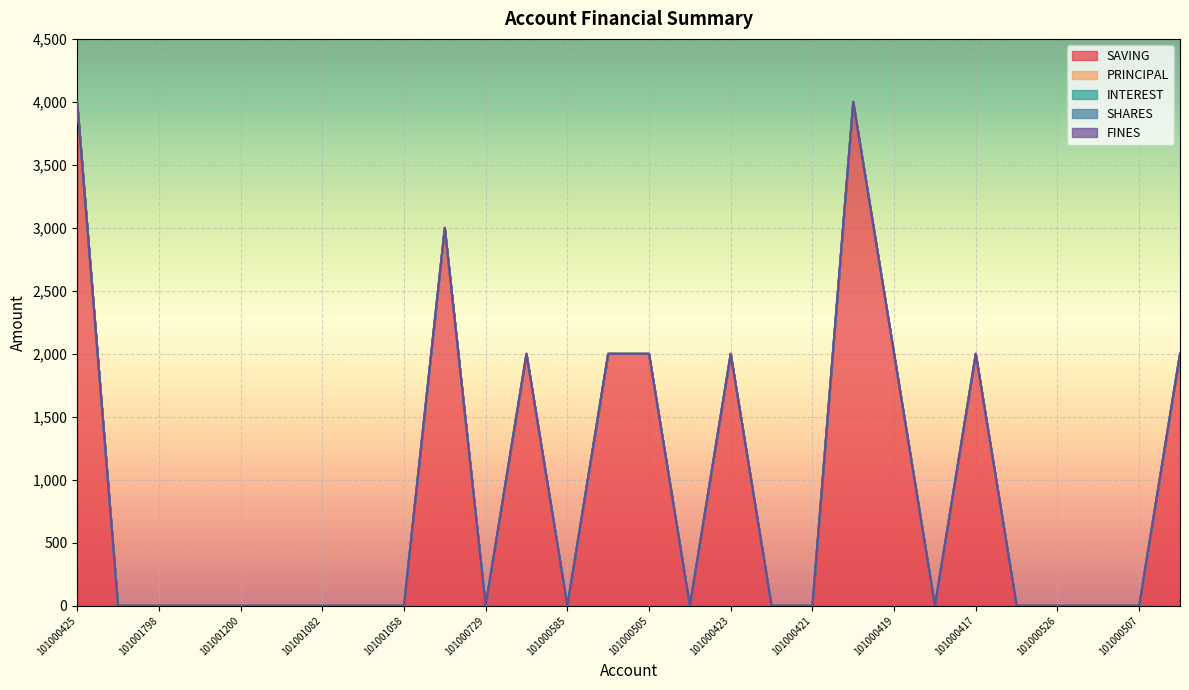

Reading left to right, what are all the values shown in this chart?

SAVING: 4000	0	0	0	0	0	0	0	0	3000	0	2000	0	2000	2000	0	2000	0	0	4000	2000	0	2000	0	0	0	0	2000
PRINCIPAL: 0	0	0	0	0	0	0	0	0	0	0	0	0	0	0	0	0	0	0	0	0	0	0	0	0	0	0	0
INTEREST: 0	0	0	0	0	0	0	0	0	0	0	0	0	0	0	0	0	0	0	0	0	0	0	0	0	0	0	0
SHARES: 0	0	0	0	0	0	0	0	0	0	0	0	0	0	0	0	0	0	0	0	0	0	0	0	0	0	0	0
FINES: 0	0	0	0	0	0	0	0	0	0	0	0	0	0	0	0	0	0	0	0	0	0	0	0	0	0	0	0